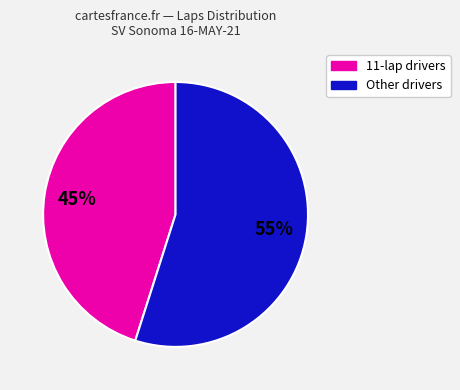

Does any single category account for the majority?

Yes